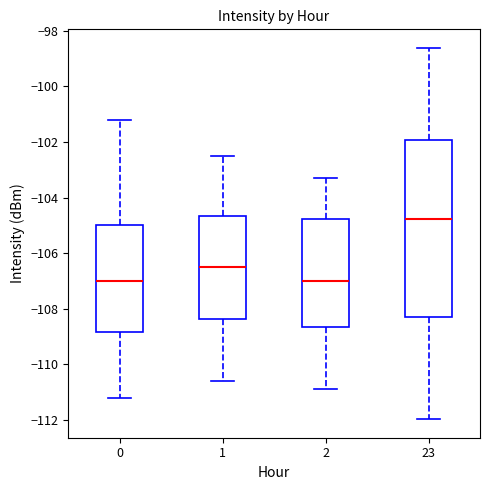

Which box is the tallest, from its lower edge to its upper edge?

23